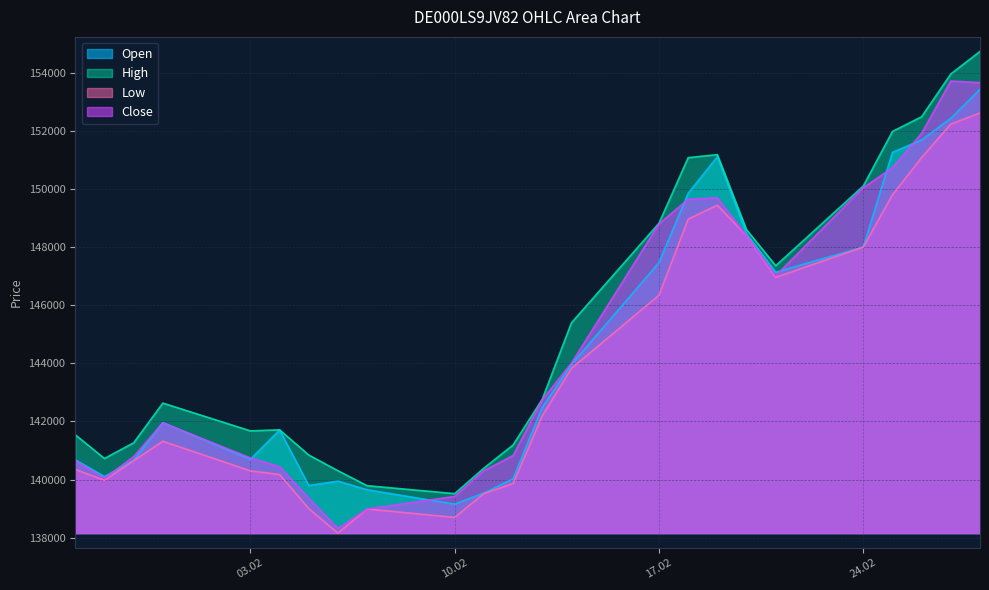

Reading left to right, what are all the values shown in this chart?

Open: 140682	140105	140662	141960	140701	141706	139796	139949	139651	139156	139538	140031	142487	143963	147468	149854	151112	148456	147137	148001	151262	151687	152435	153433
High: 141542	140727	141267	142633	141677	141714	140846	140306	139791	139518	140394	141191	142765	145395	148823	151078	151183	148601	147360	150103	151980	152487	153959	154734
Low: 140349	139979	140651	141320	140301	140176	139002	138160	138989	138699	139521	139865	142193	143826	146345	148962	149444	148391	146960	148001	149800	151081	152233	152617
Close: 140647	140043	140791	141956	140747	140446	139362	138323	138989	139422	140309	140829	142748	144009	148799	149647	149700	148391	147017	150046	150732	151920	153716	153660